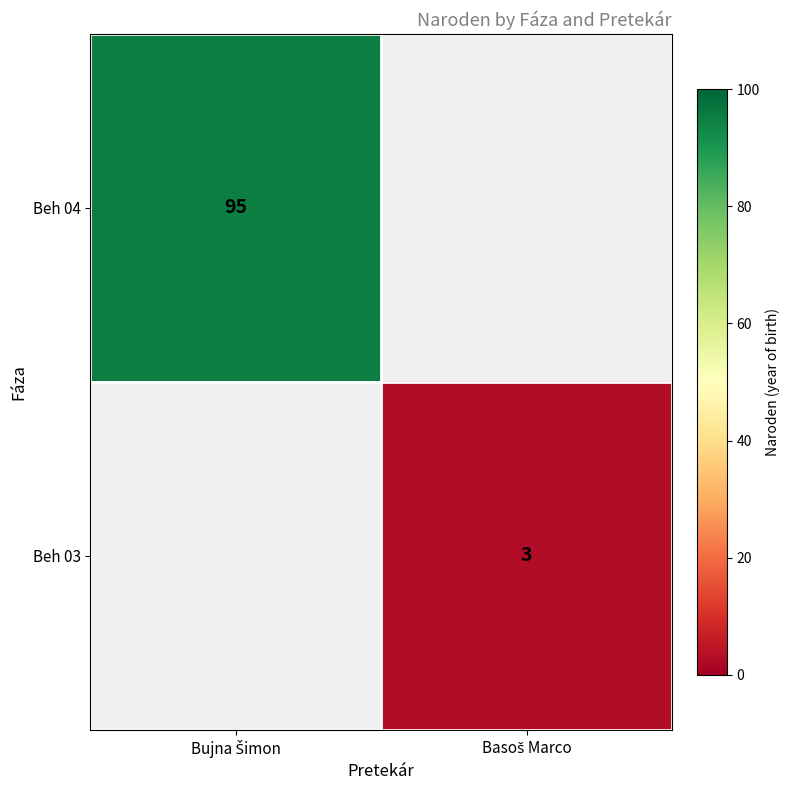

Rank the series by their maximum value, from lowest to highest.

Beh 04, Beh 03